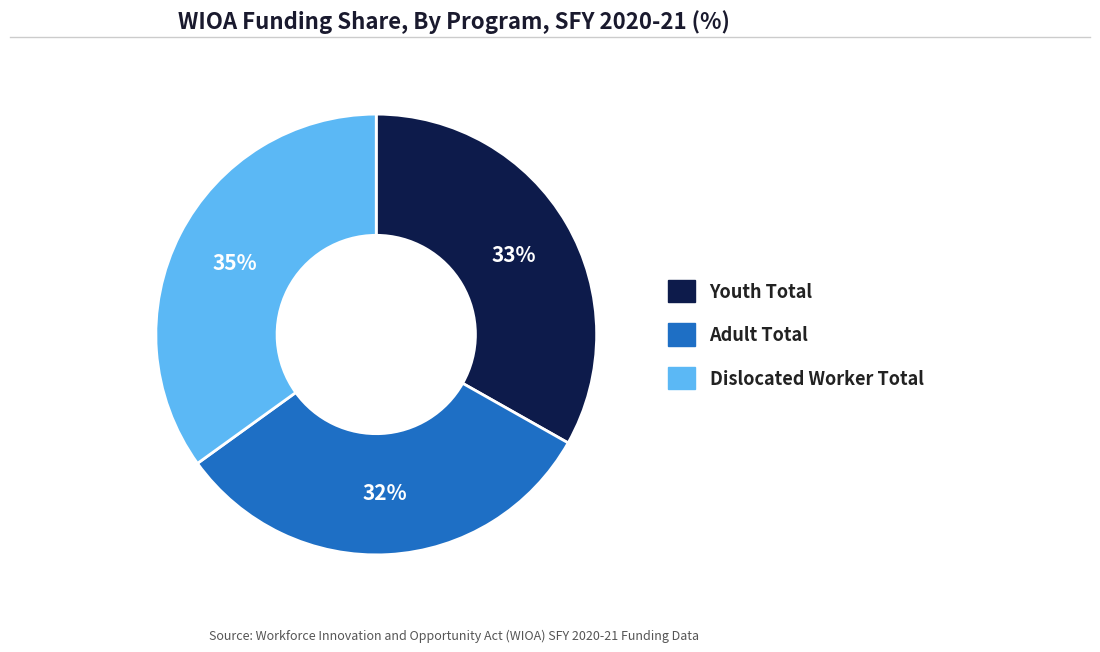

How many segments does this pie chart have?

3